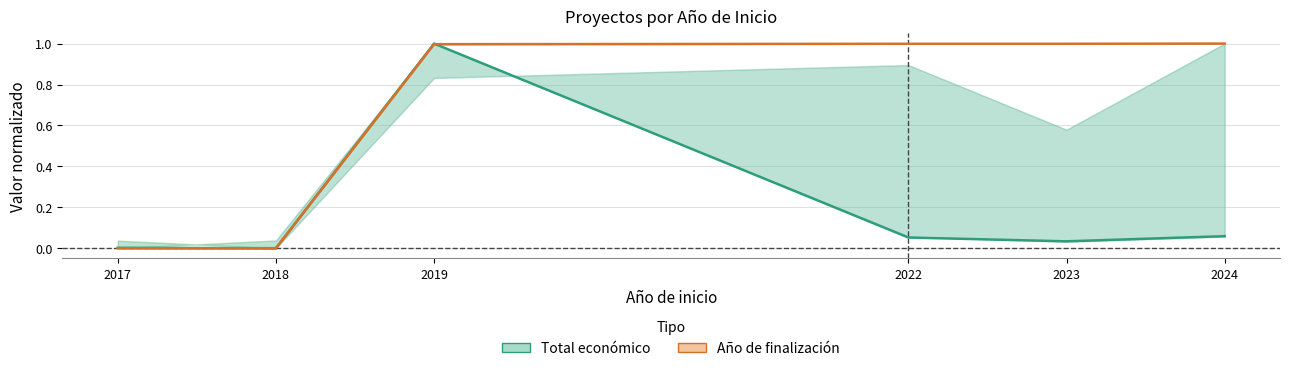

Which category has the highest value in the Total económico series?

2019